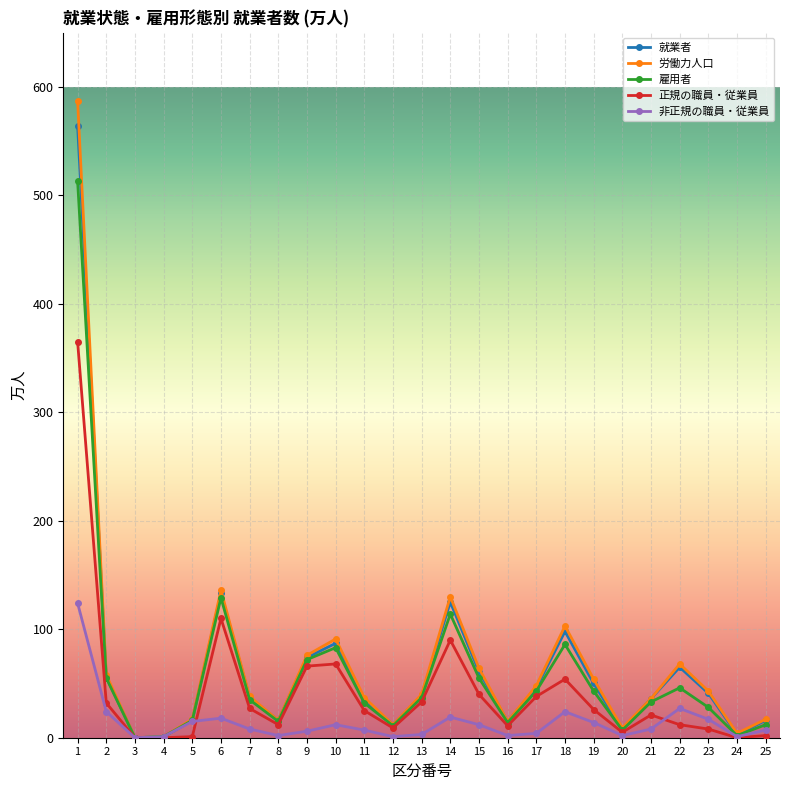

Which category has the highest value in the 労働力人口 series?

1